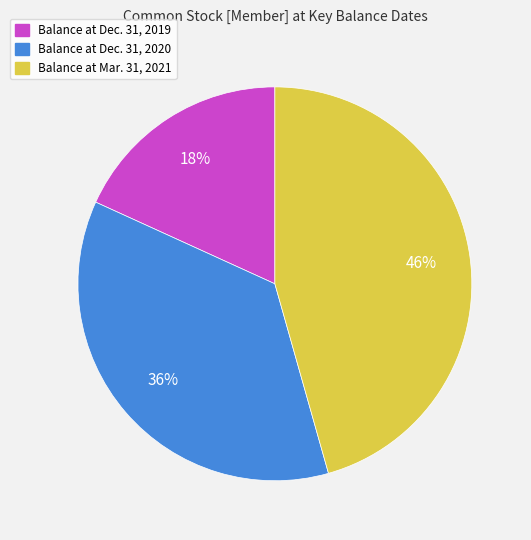

How many segments does this pie chart have?

3